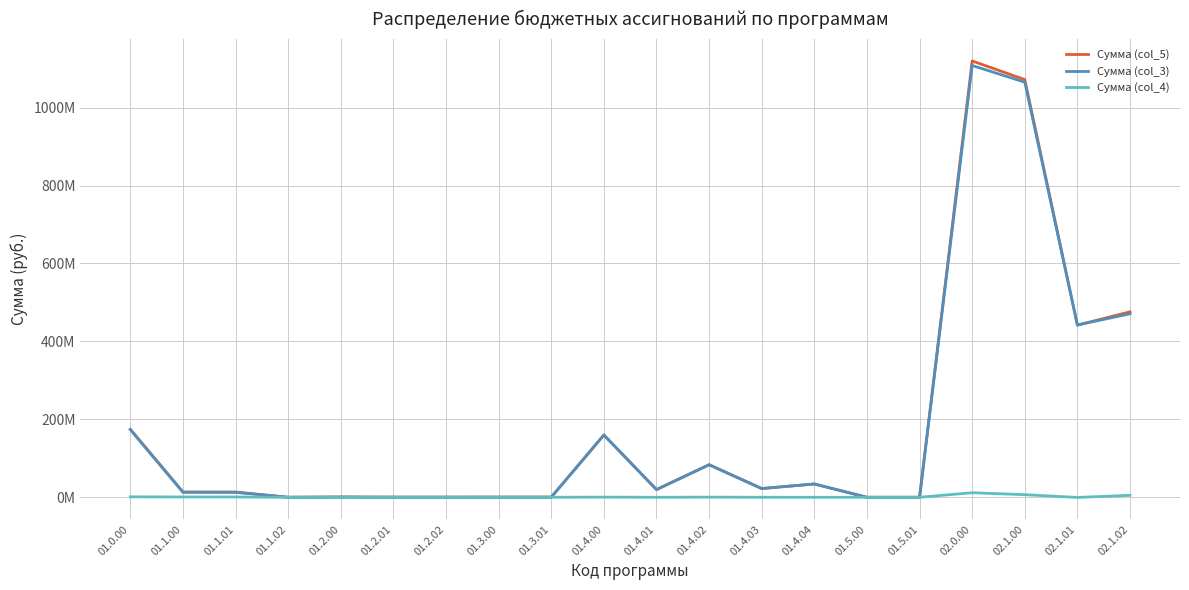

What is the difference between the Сумма (col_5) values at 01.2.01 and 01.1.02?

224000